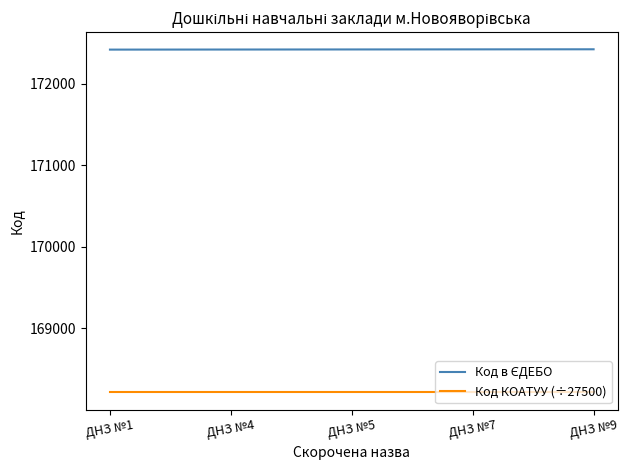

What is the total value across all series at ДНЗ №5?

340635.3